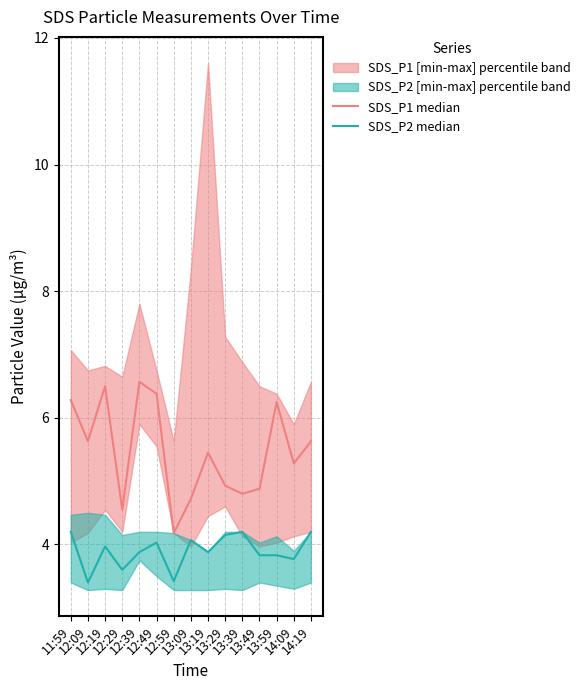

Which has a higher value, 12:49 or 13:19?

12:49